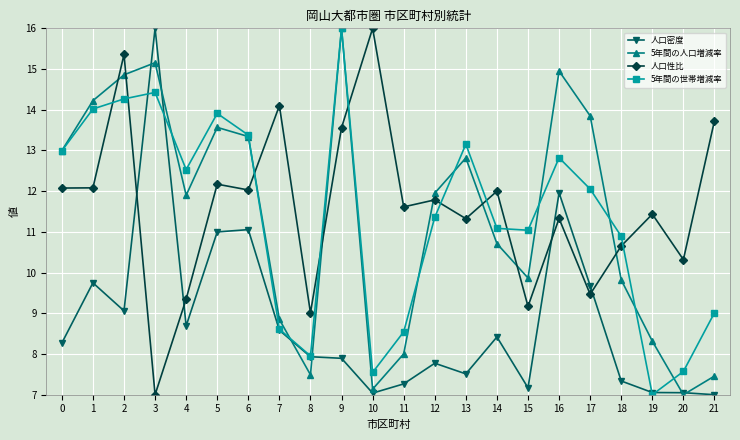

In 5年間の人口増減率, how many points are lower than both neighbors (excluding endpoints)?

5